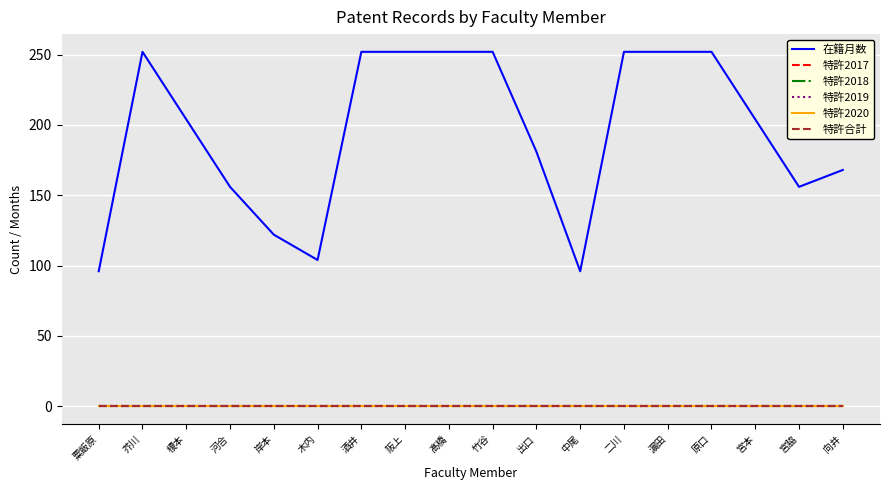

At which label is 特許2020 closest to 0?

粟飯原